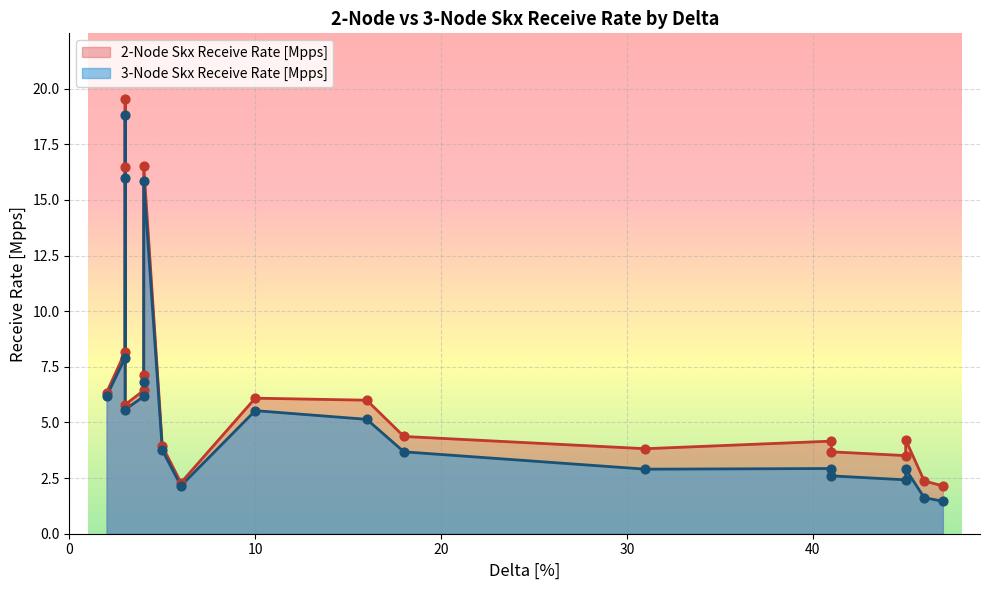

What are all the series names shown in the legend?

2-Node Skx Receive Rate [Mpps], 3-Node Skx Receive Rate [Mpps]